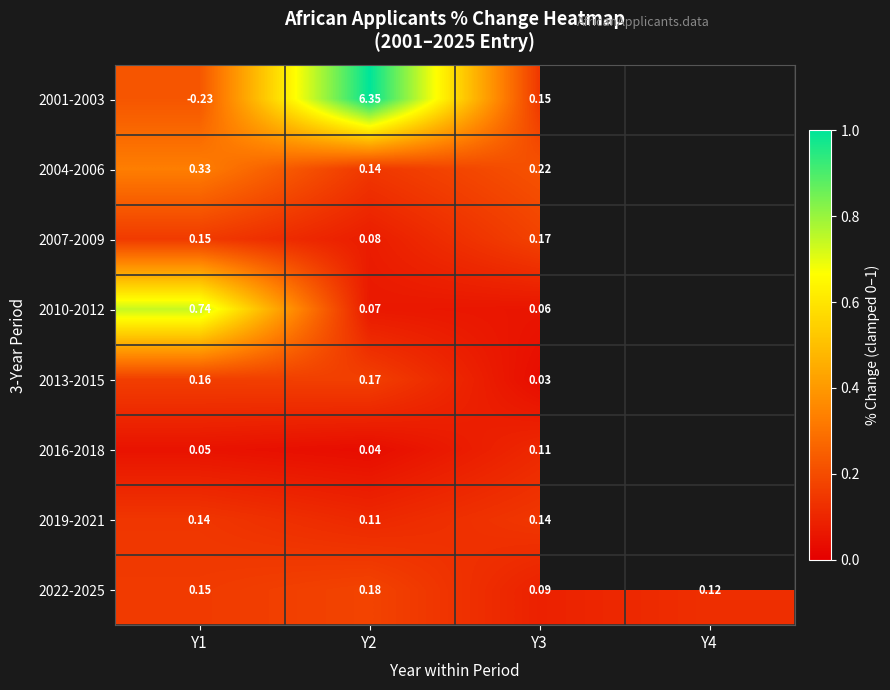

How many series are shown in this chart?

8